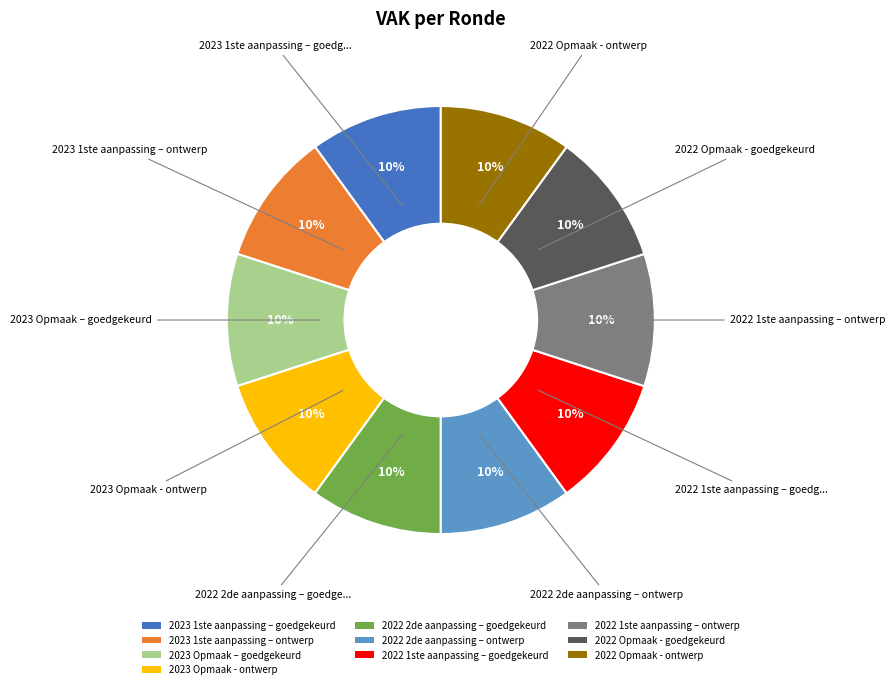

Is there a majority slice in this chart?

No